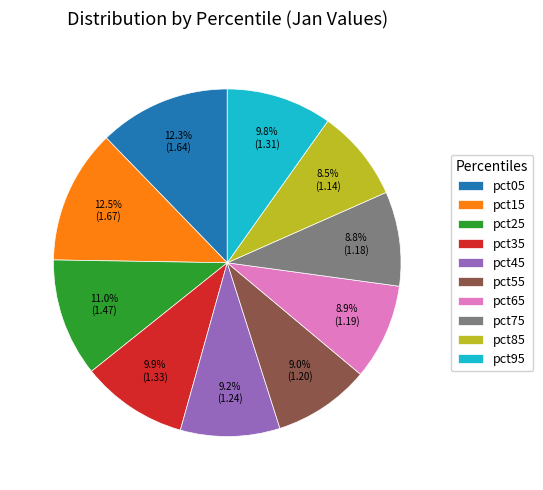

What percentage is NOT represented by pct25?

89.0%